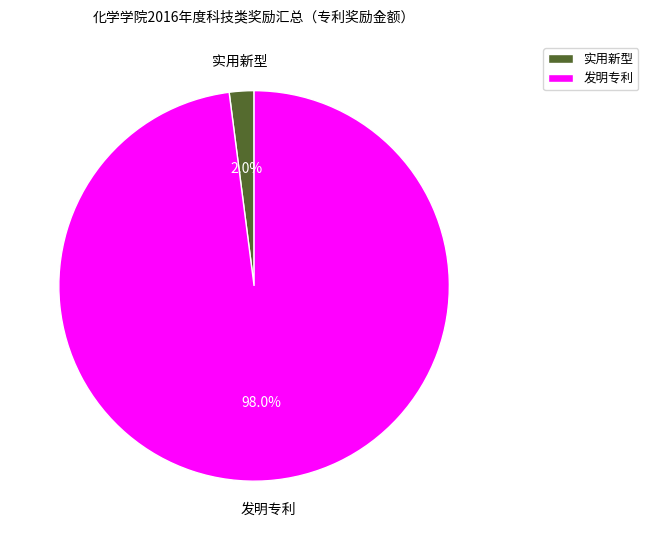

Is there a majority slice in this chart?

Yes